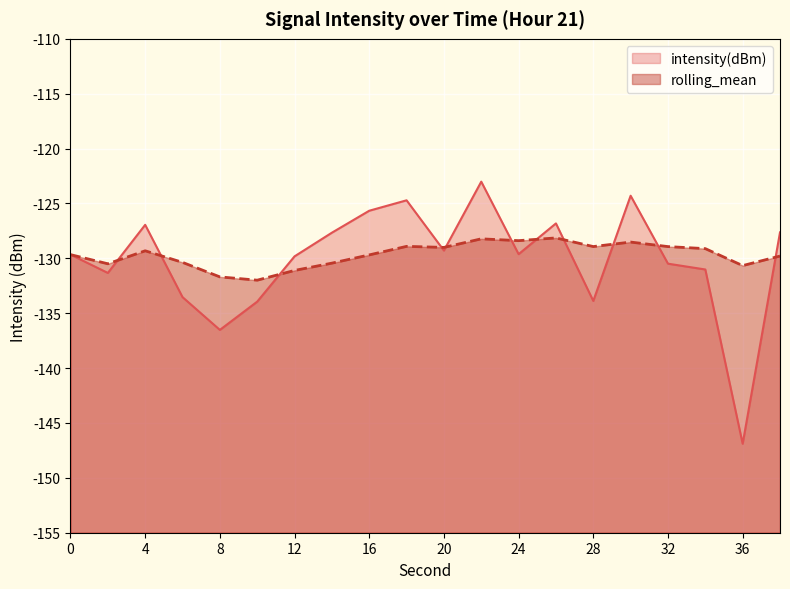

What is the minimum value shown in the chart?

-146.9